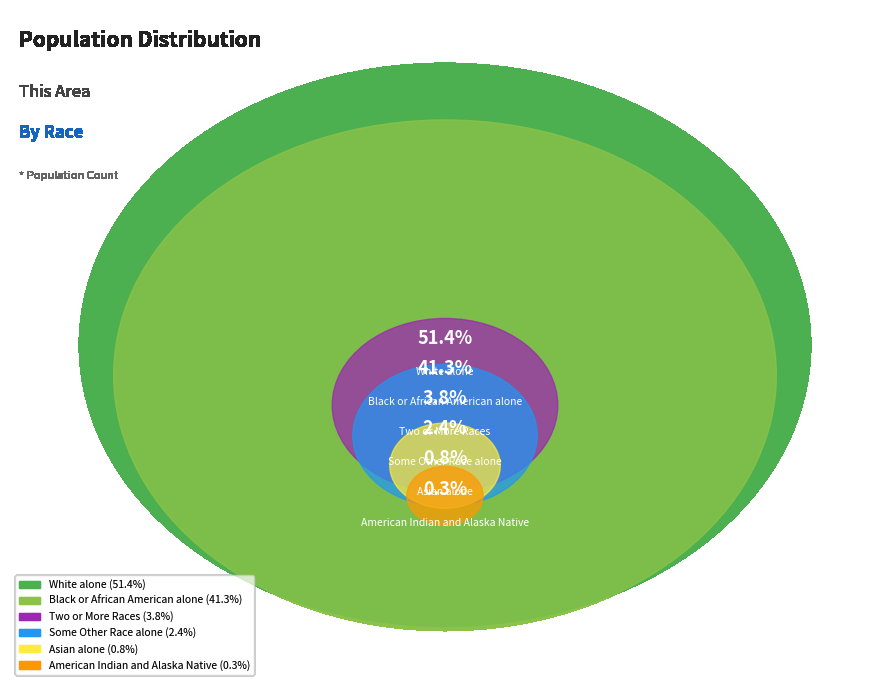

True or false: American Indian and Alaska Native accounts for 1% of the total.

False